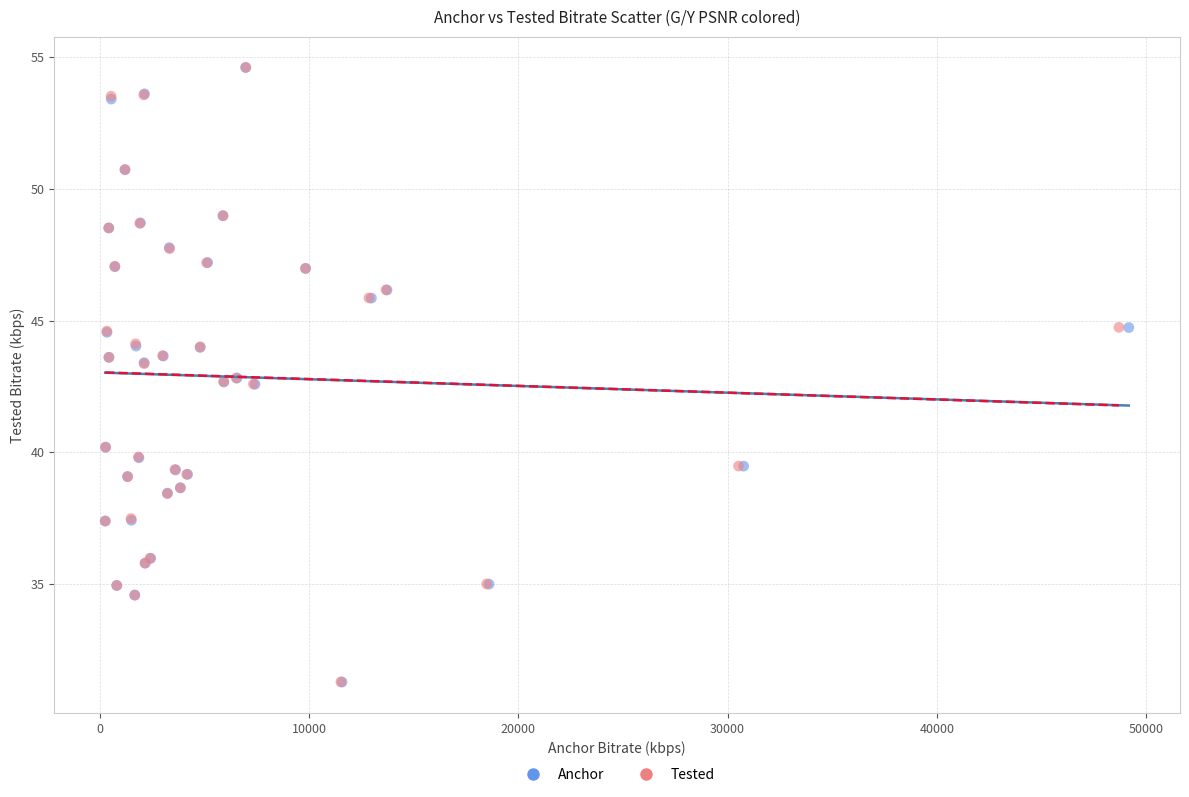

Which series has the widest spread of Y values?

Anchor